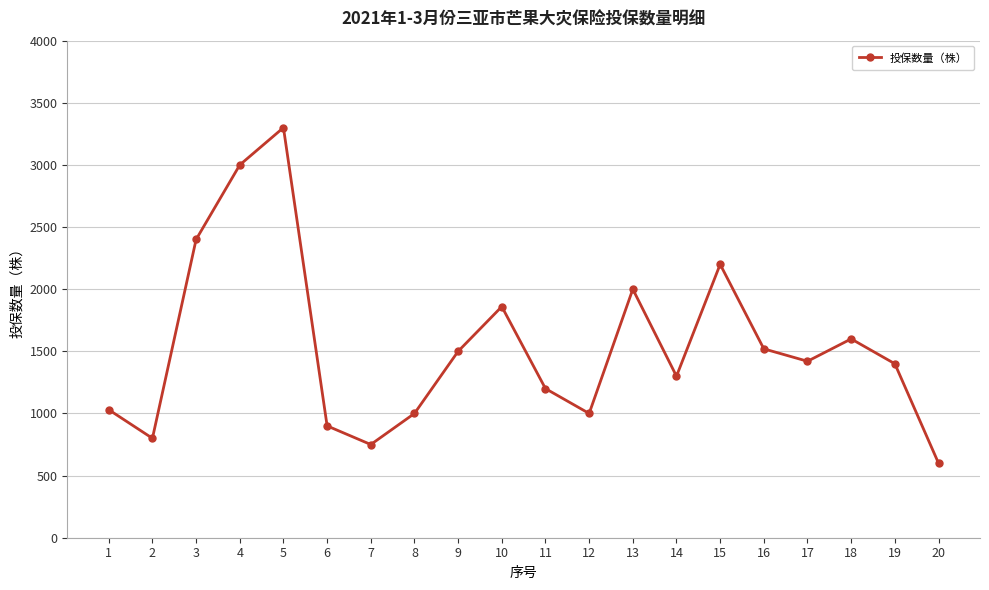

How many lines are shown in the chart?

1